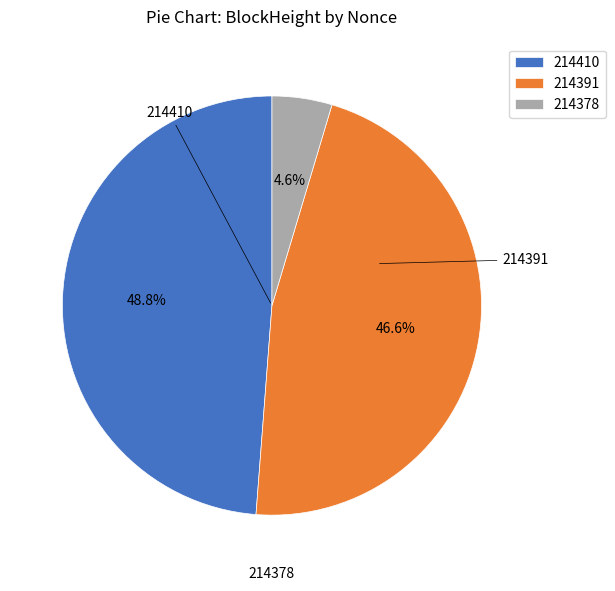

Which slice is the smallest?

214378